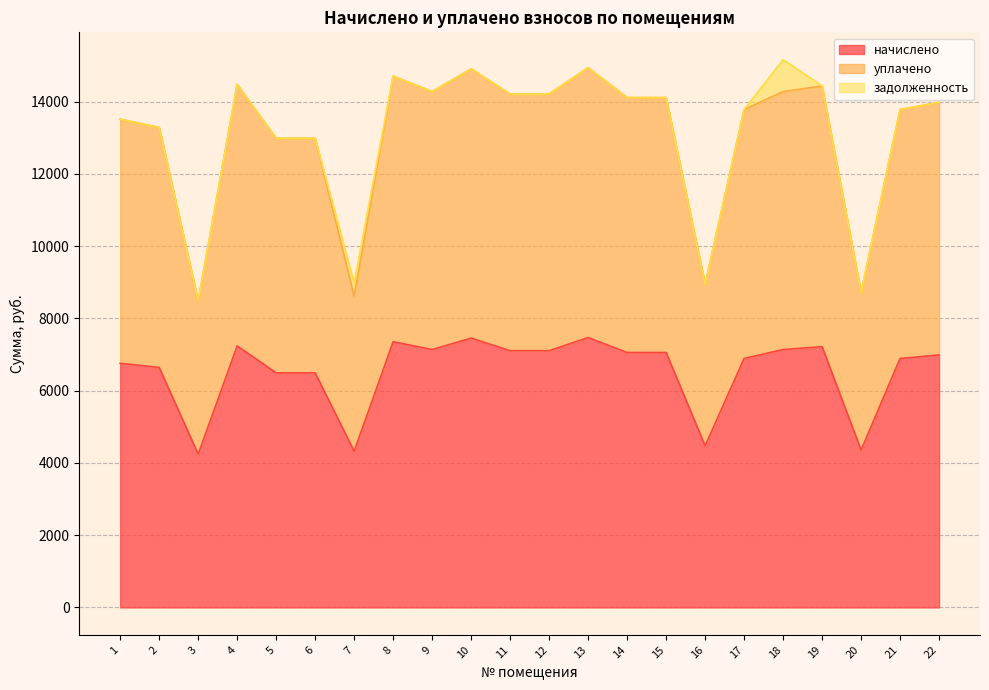

Rank the categories by начислено value from lowest to highest.

3, 7, 20, 16, 5, 6, 2, 1, 21, 17, 22, 14, 15, 11, 12, 18, 9, 19, 4, 8, 10, 13